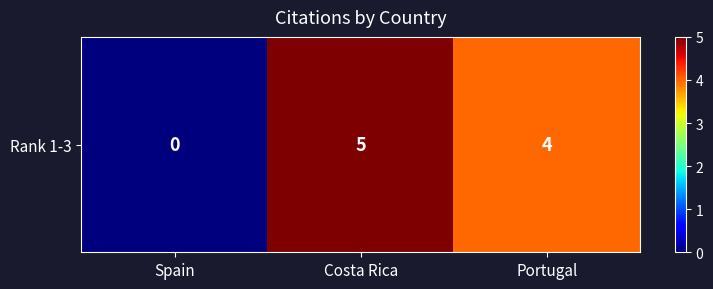

How many values are below 4?

1